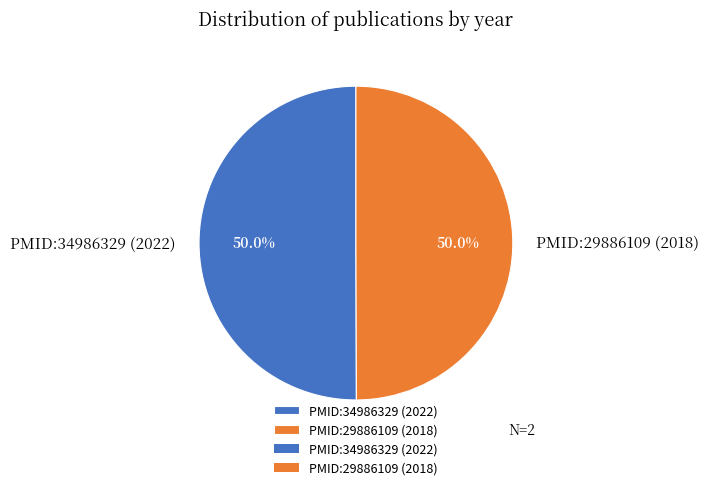

What is the ratio of the value at PMID:29886109 (2018) to the value at PMID:34986329 (2022)?

1.0